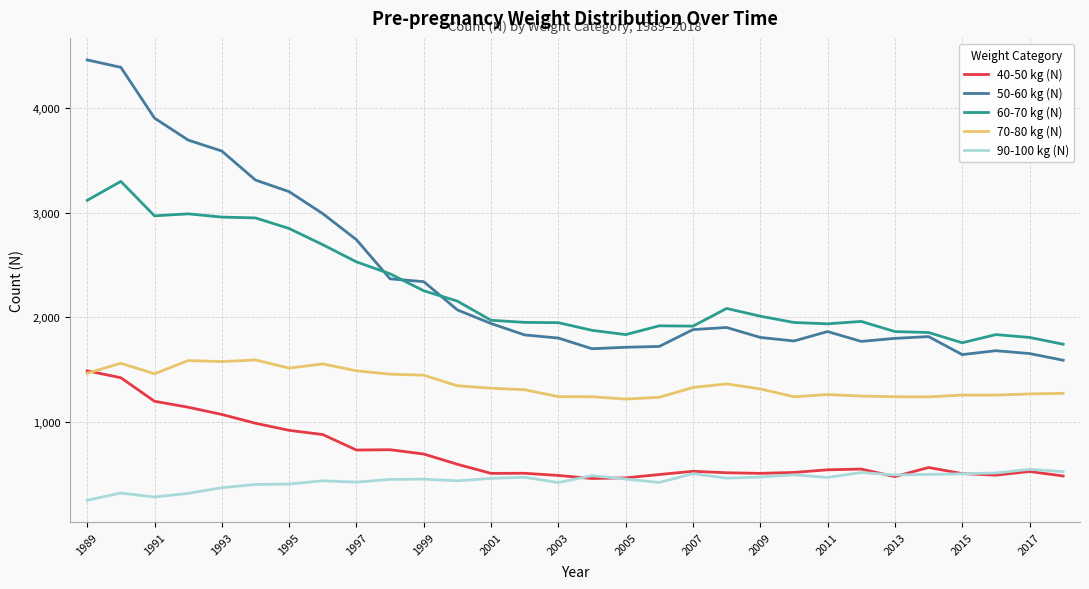

Which series has the widest spread of values?

50-60 kg (N)